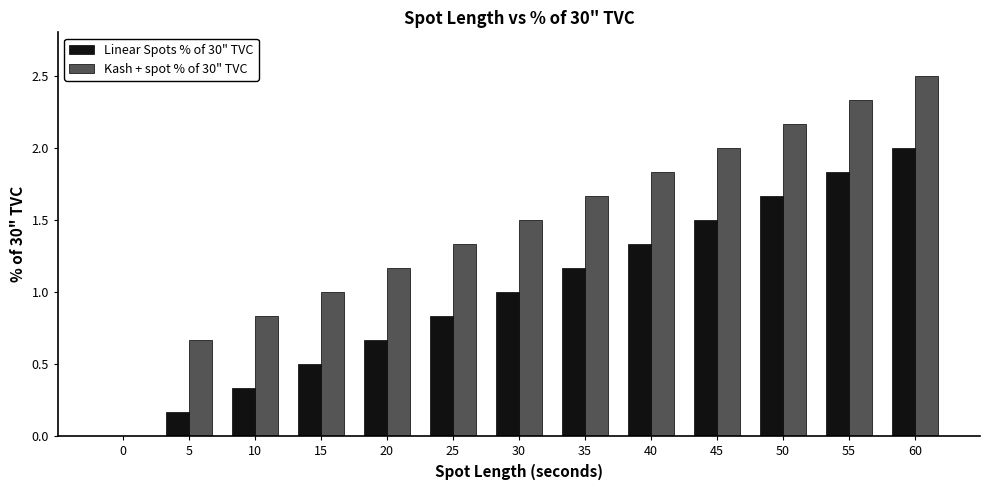

Which series has the largest total across all categories?

Kash + spot % of 30" TVC